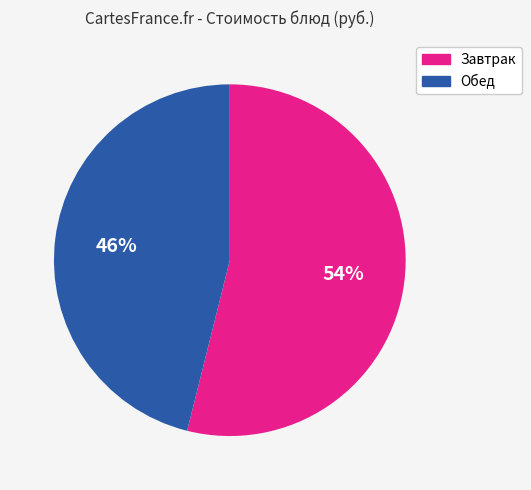

To the nearest percent, what is the difference between the largest and smallest slice percentages?

8%